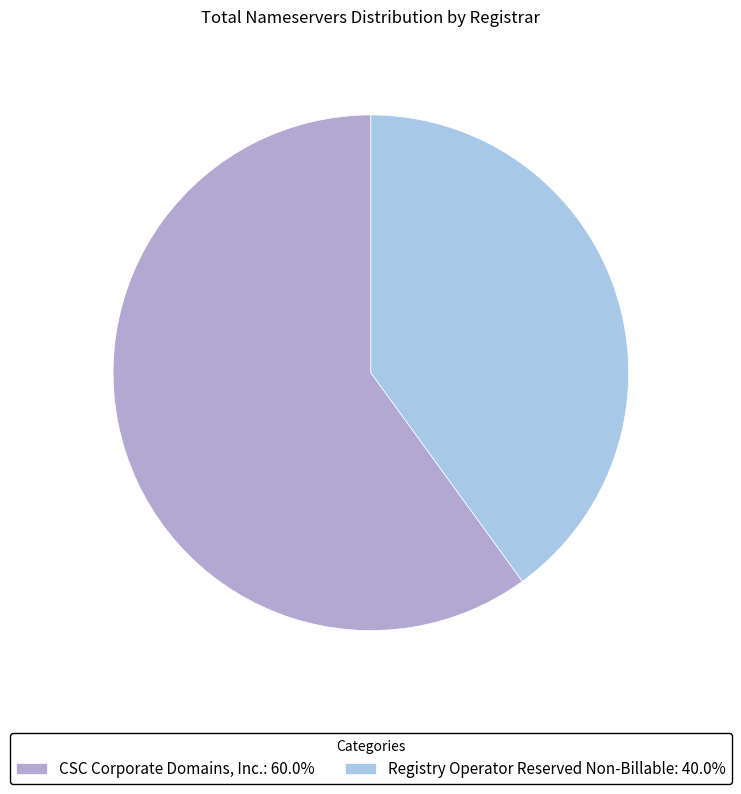

Do CSC Corporate Domains, Inc.: 60.0% and Registry Operator Reserved Non-Billable: 40.0% together represent more than half of the pie?

Yes